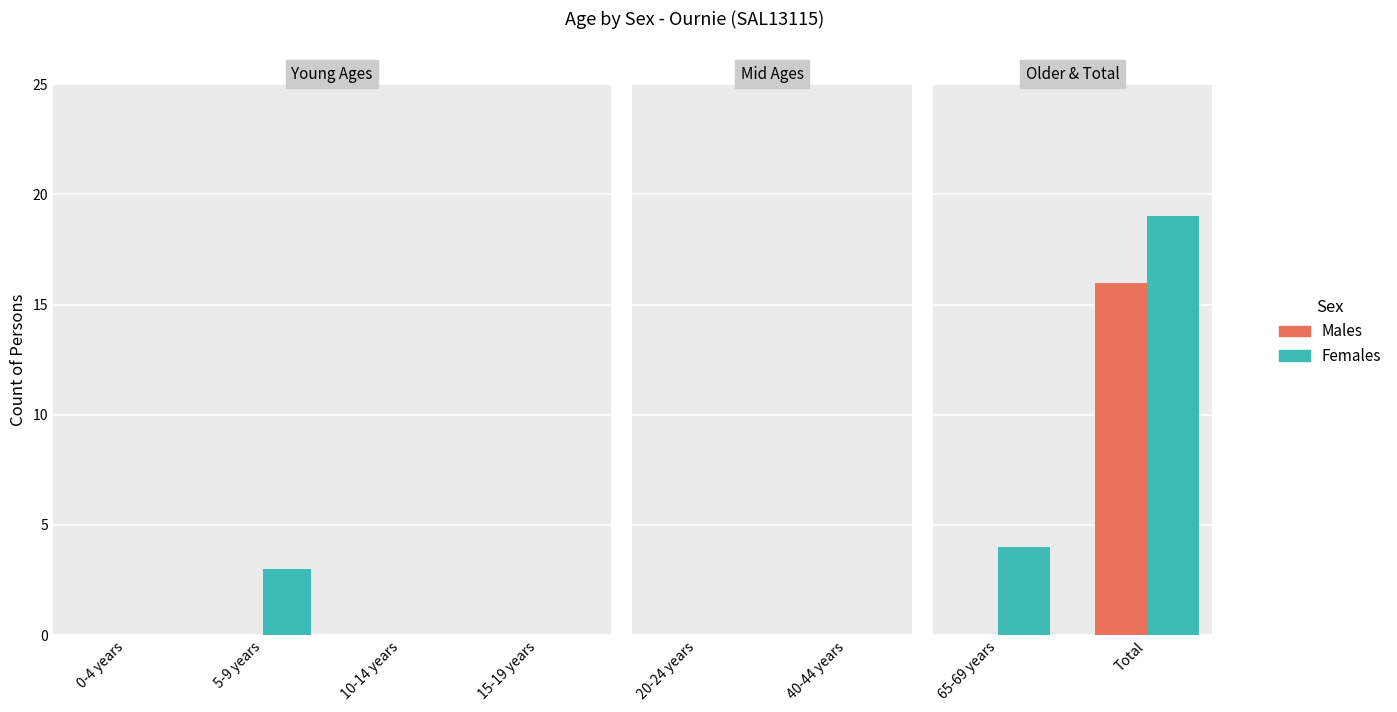

The value of Males at 65-69 years is 10. True or false?

False